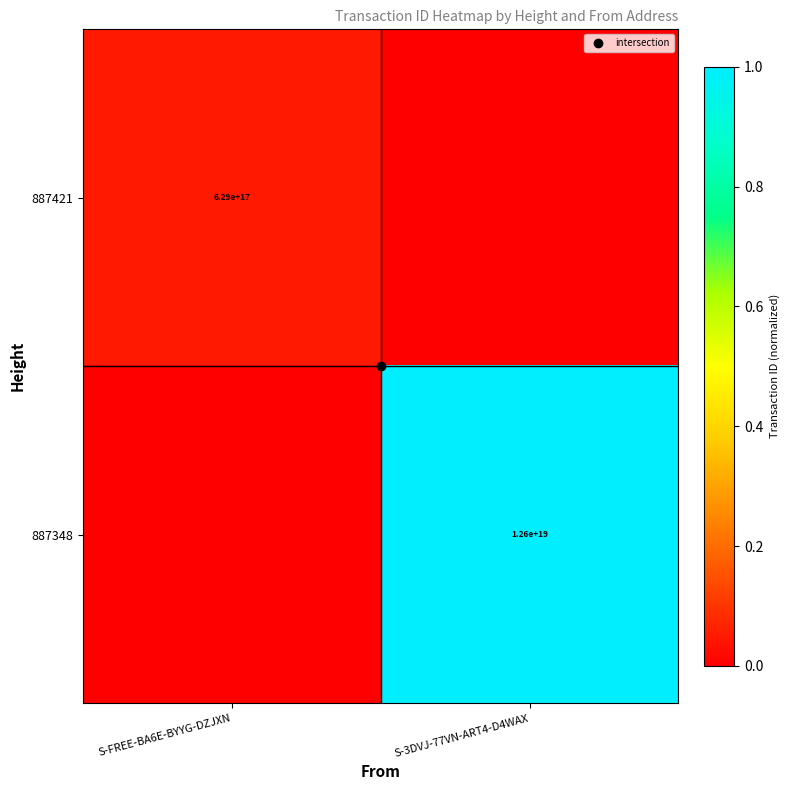

At S-3DVJ-77VN-ART4-D4WAX, list the series in order from smallest to largest.

887421, 887348